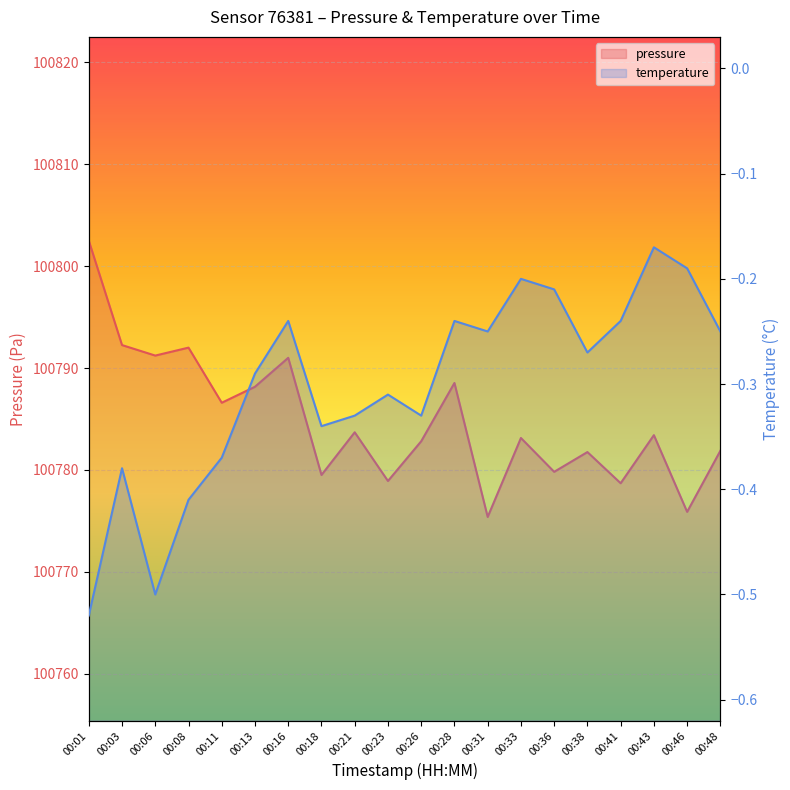

What is the approximate value of pressure at 00:21?

100783.7